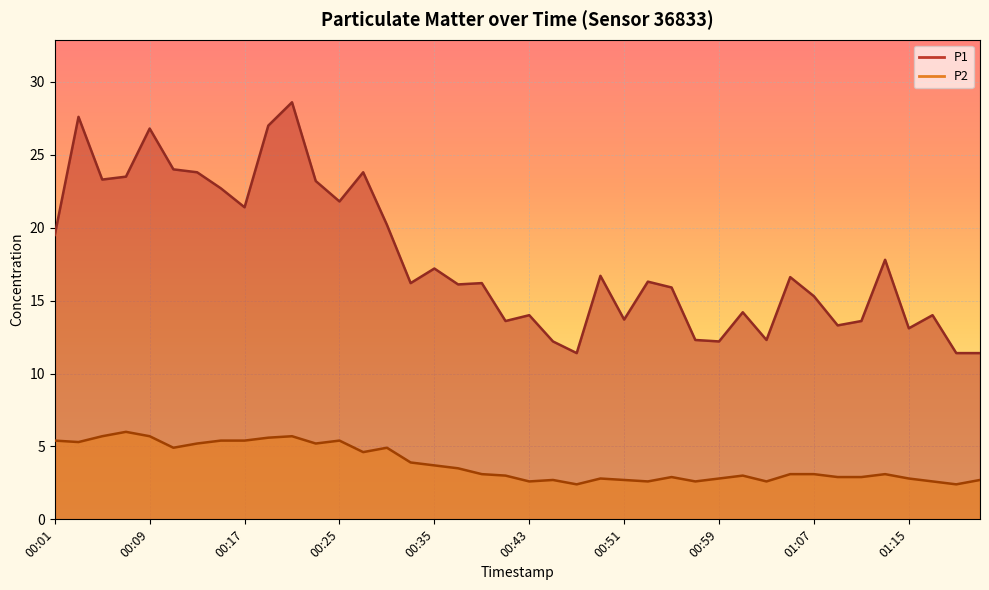

Rank the series by their maximum value, from lowest to highest.

P2, P1